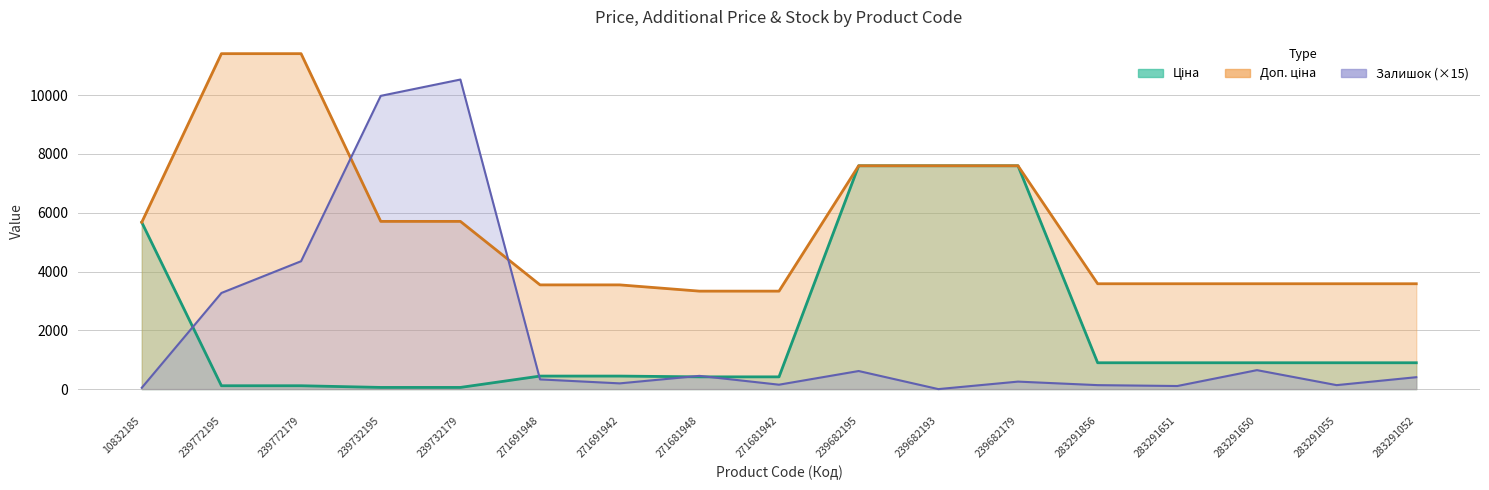

True or false: Ціна has more than 1 interior local peaks.

False